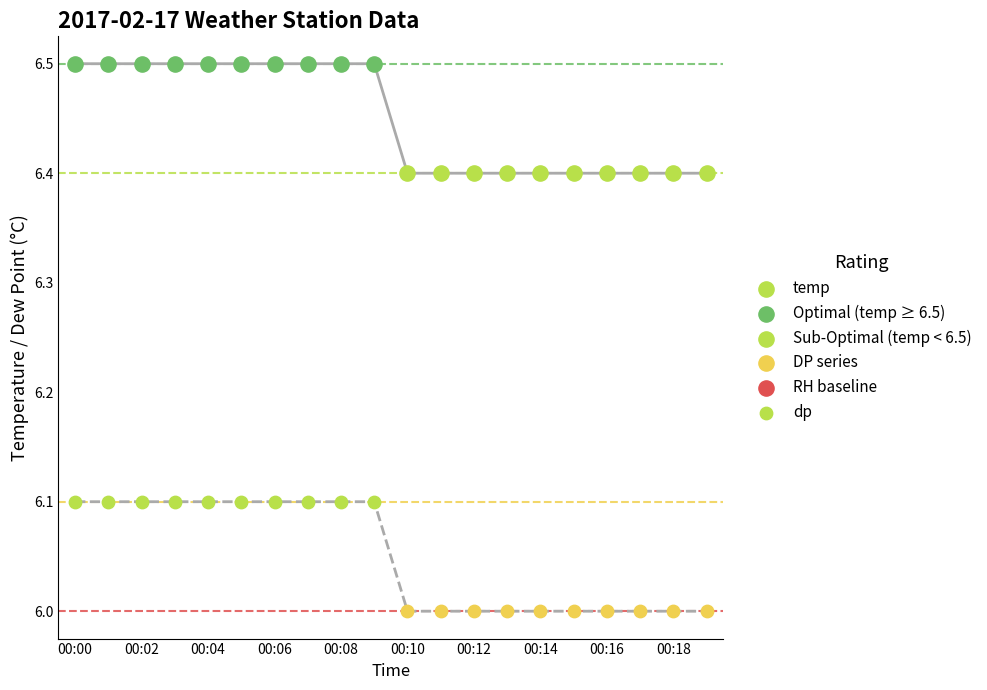

Which series has the widest spread of Y values?

temp